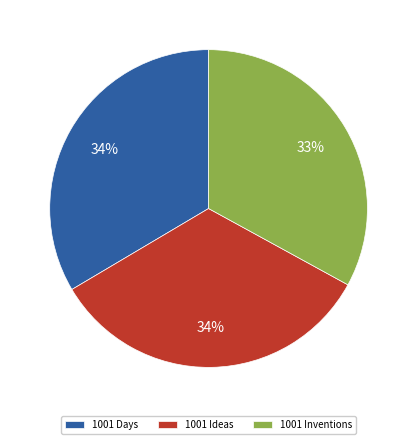

To the nearest percent, what percentage of the pie is 1001 Days?

34%